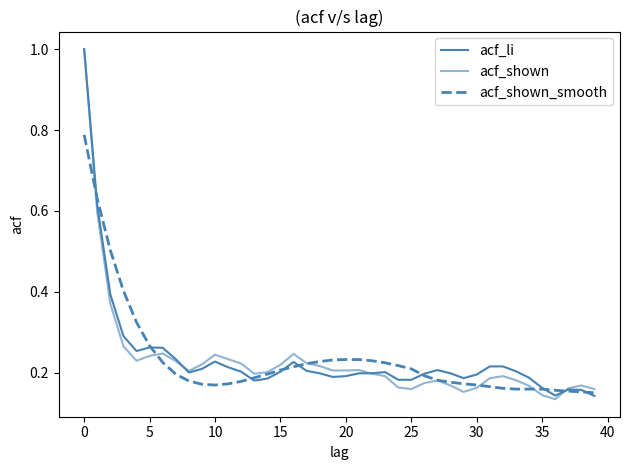

List the series in order of their overall mean, highest first.

acf_li, acf_shown_smooth, acf_shown